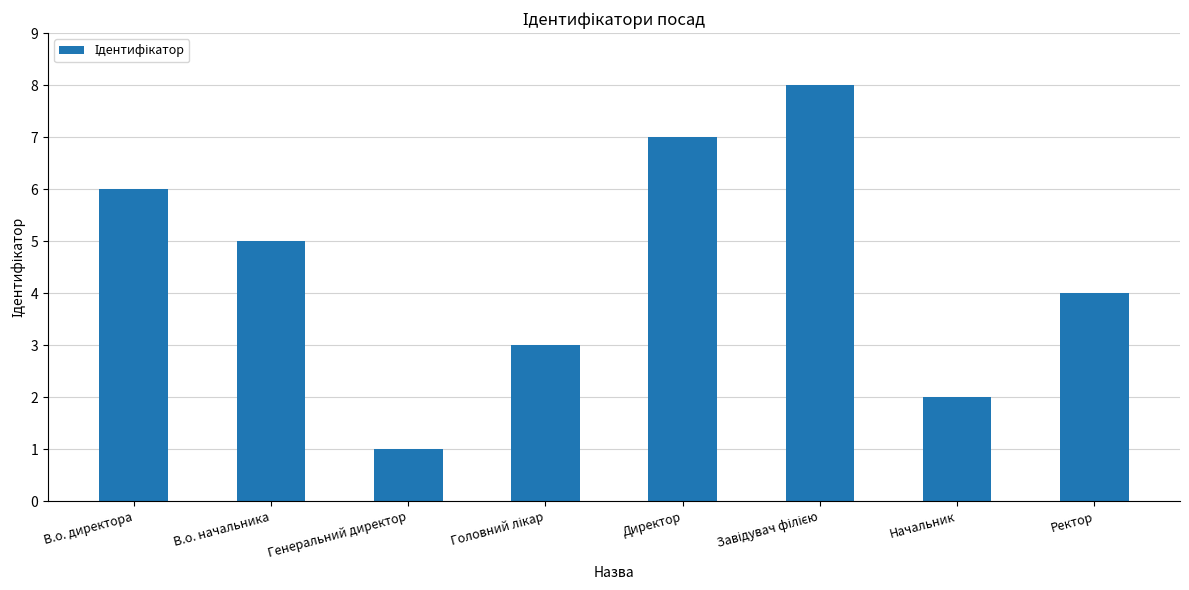

What is the greatest value displayed?

8